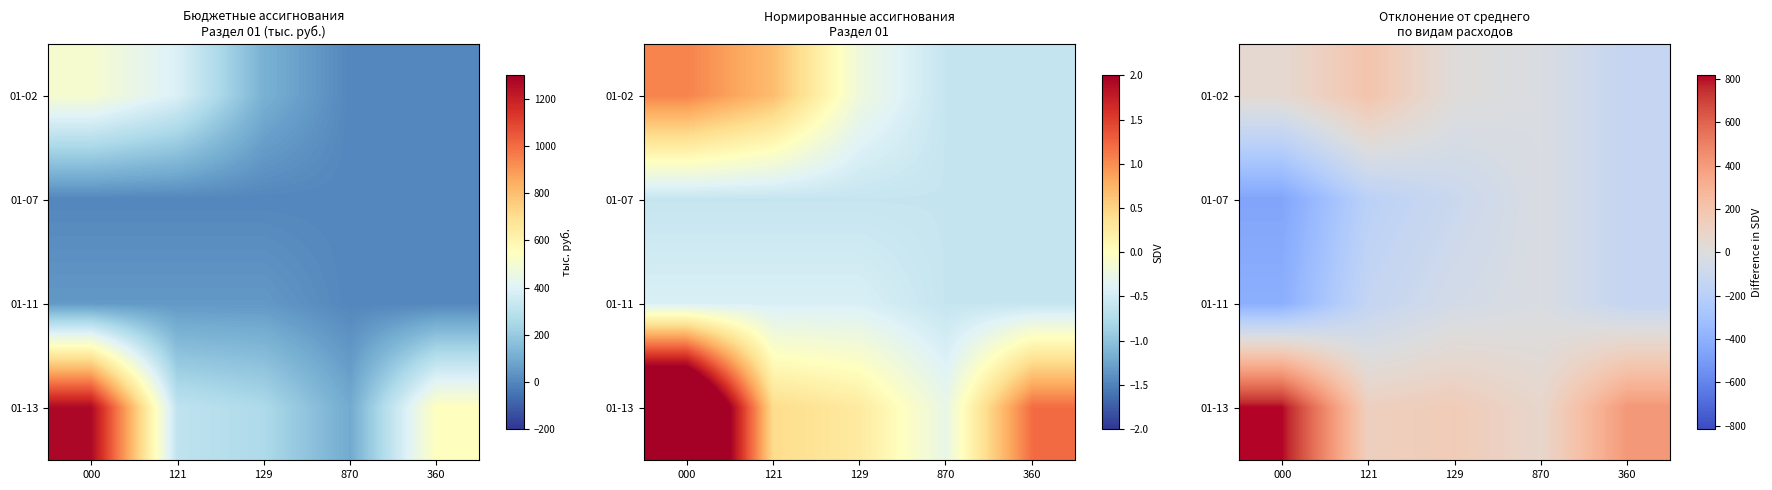

What is the difference between the highest and lowest values at 129?

260.4